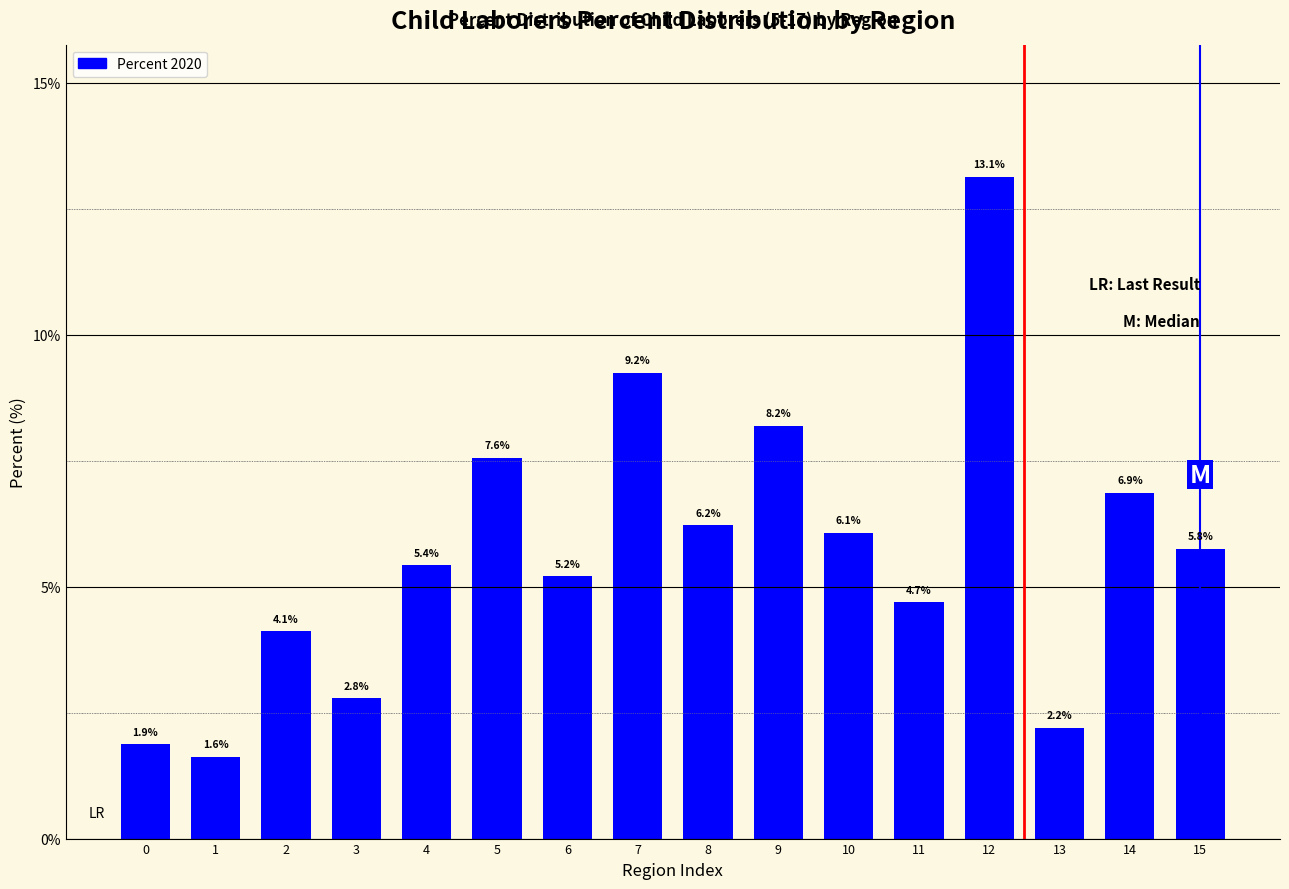

Reading left to right, extract all data points from this chart.

0=1.9	1=1.6	2=4.1	3=2.8	4=5.4	5=7.6	6=5.2	7=9.2	8=6.2	9=8.2	10=6.1	11=4.7	12=13.1	13=2.2	14=6.9	15=5.8